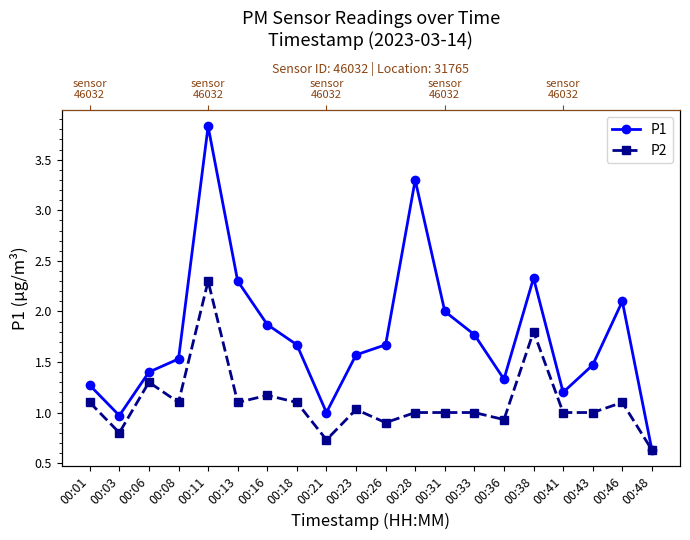

What is the spread (max minus min) of values at 00:26?

0.8